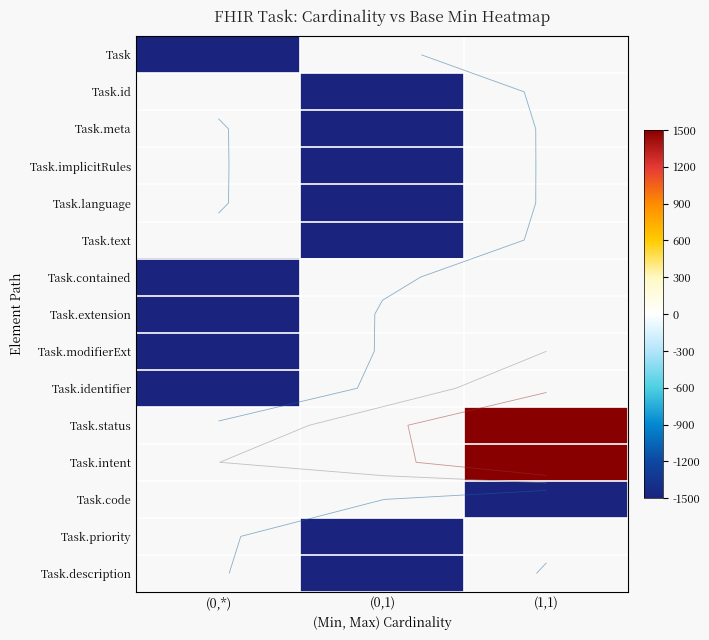

How many series are shown in this chart?

15